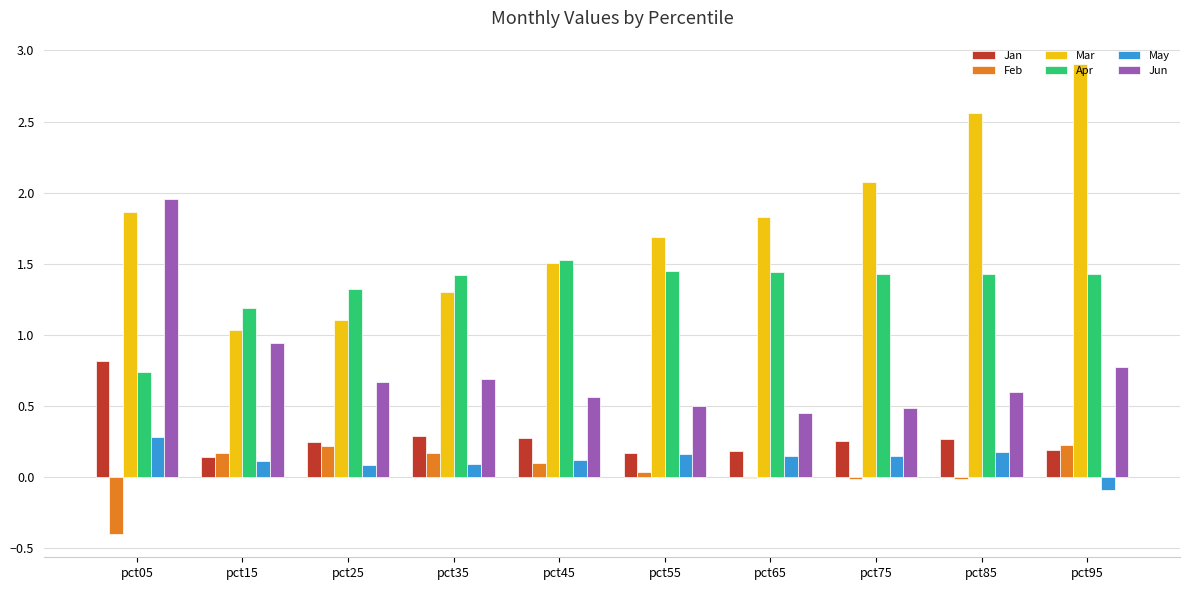

Is it true that Feb equals 0.2 at pct15?

True